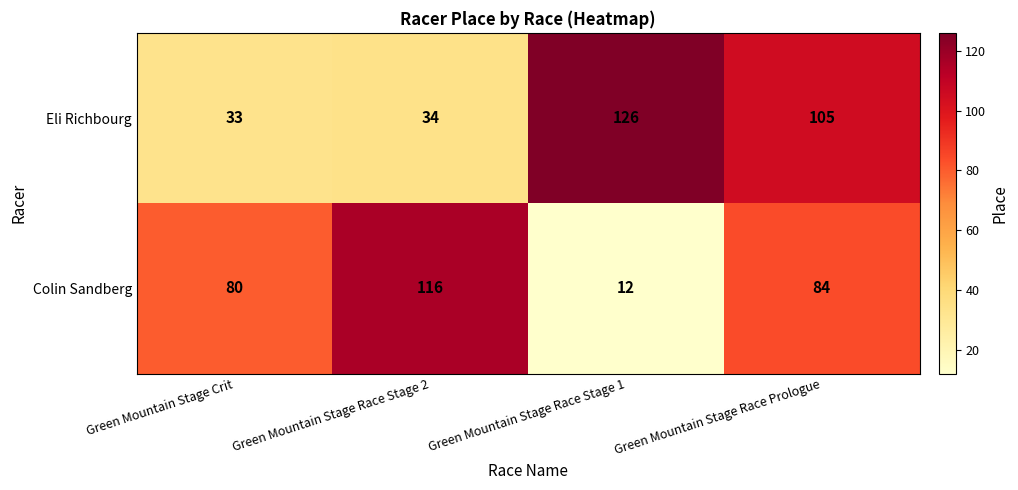

What is the difference between the second highest and minimum values in the Eli Richbourg series?

72